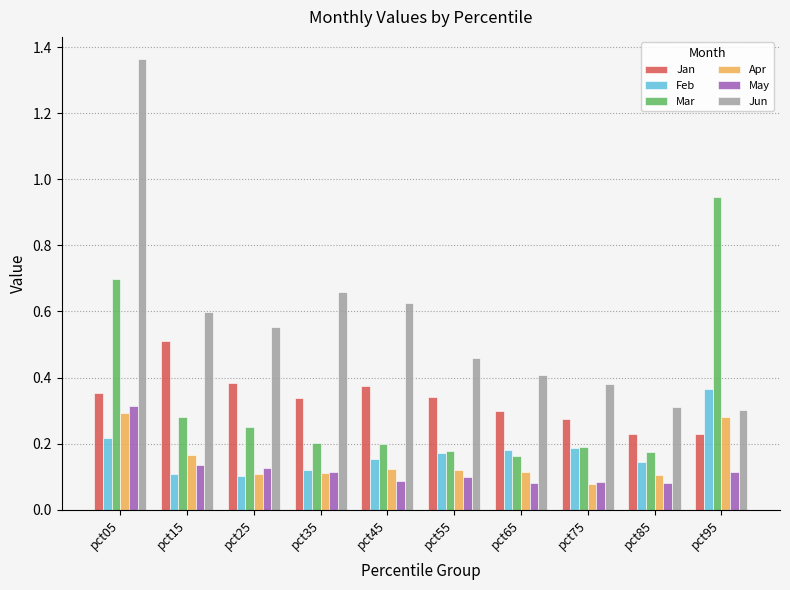

What are all the series names shown in the legend?

Jan, Feb, Mar, Apr, May, Jun